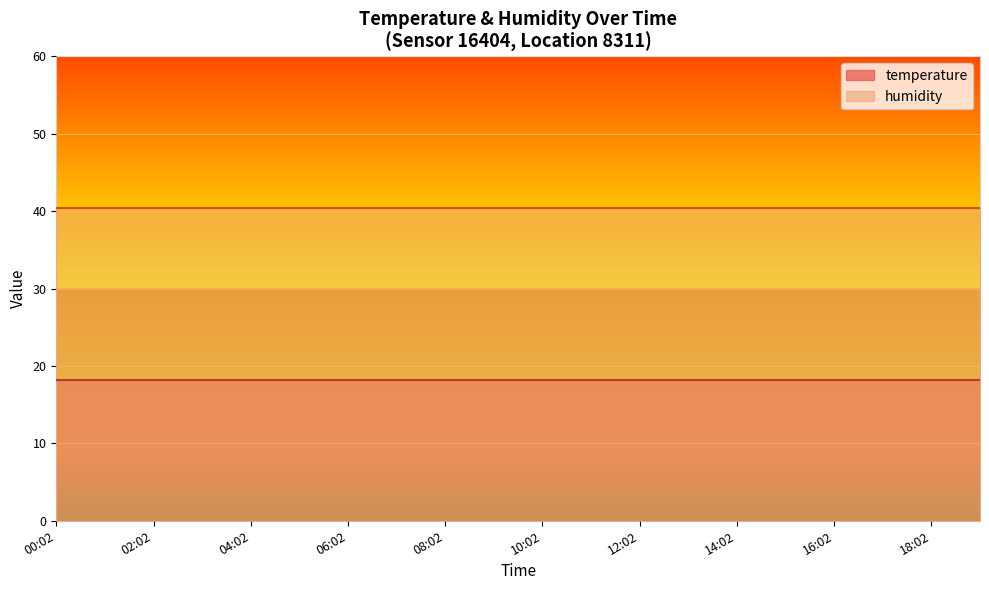

At which label is temperature closest to 18?

00:02